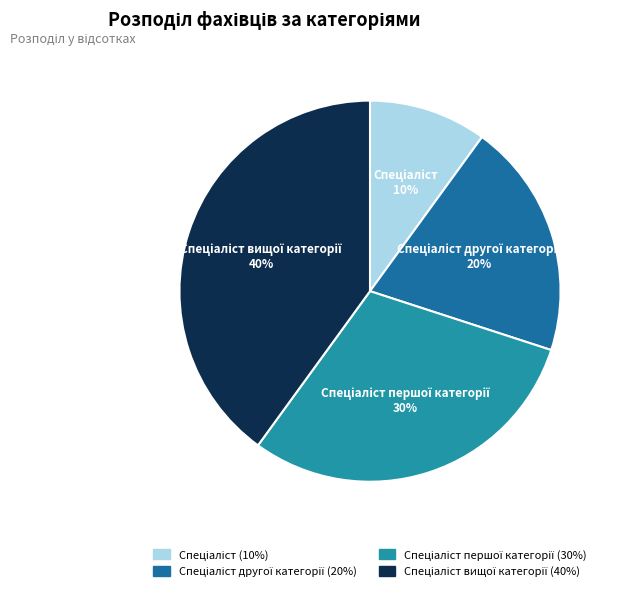

Is there a majority slice in this chart?

No